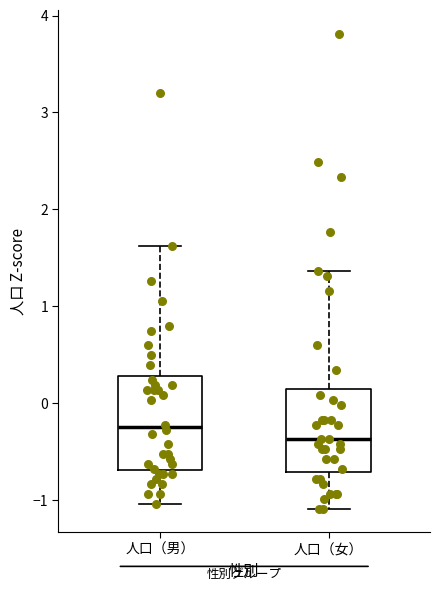

Which box is the tallest, from its lower edge to its upper edge?

人口（男）